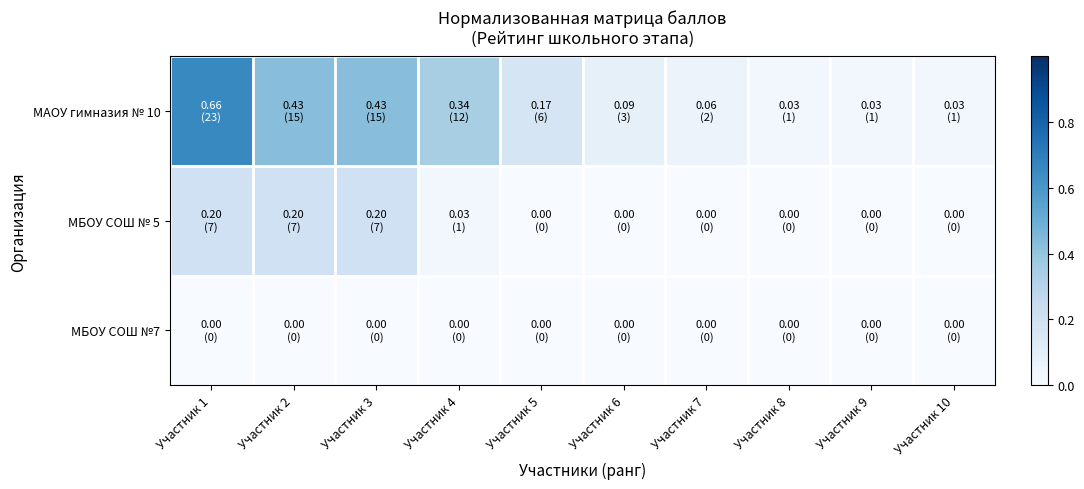

Between Участник 2 and Участник 8, which series saw the biggest shift?

МАОУ гимназия № 10